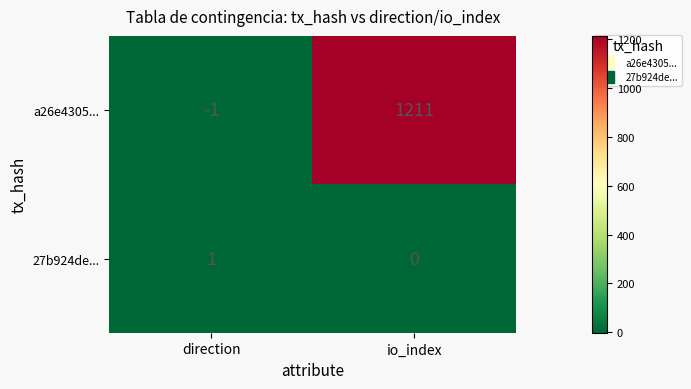

What is the difference between the maximum and minimum values in the a26e4305... series?

1212